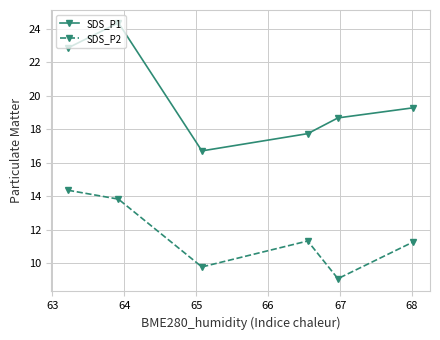

Rank the series by their average value, from highest to lowest.

SDS_P1, SDS_P2